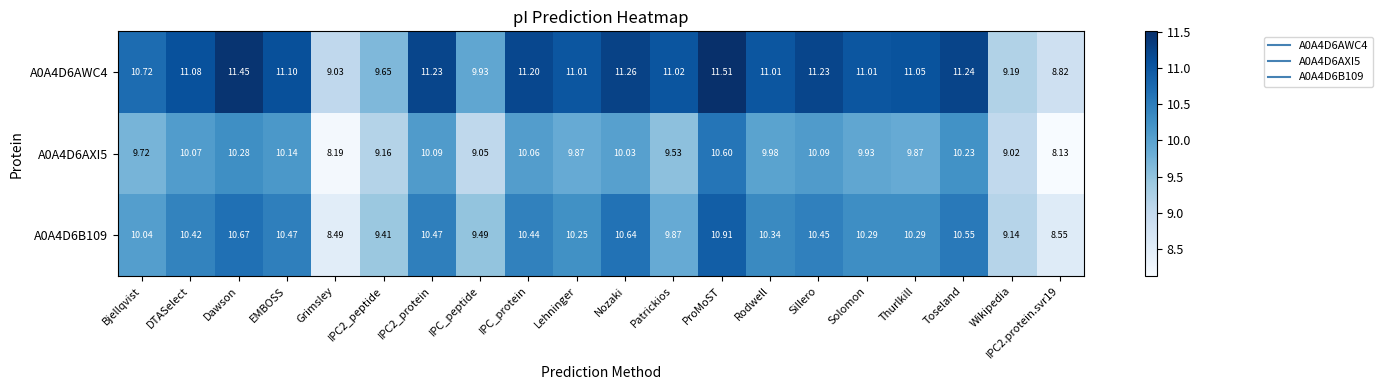

Rank the series by their maximum value, from lowest to highest.

A0A4D6AXI5, A0A4D6B109, A0A4D6AWC4